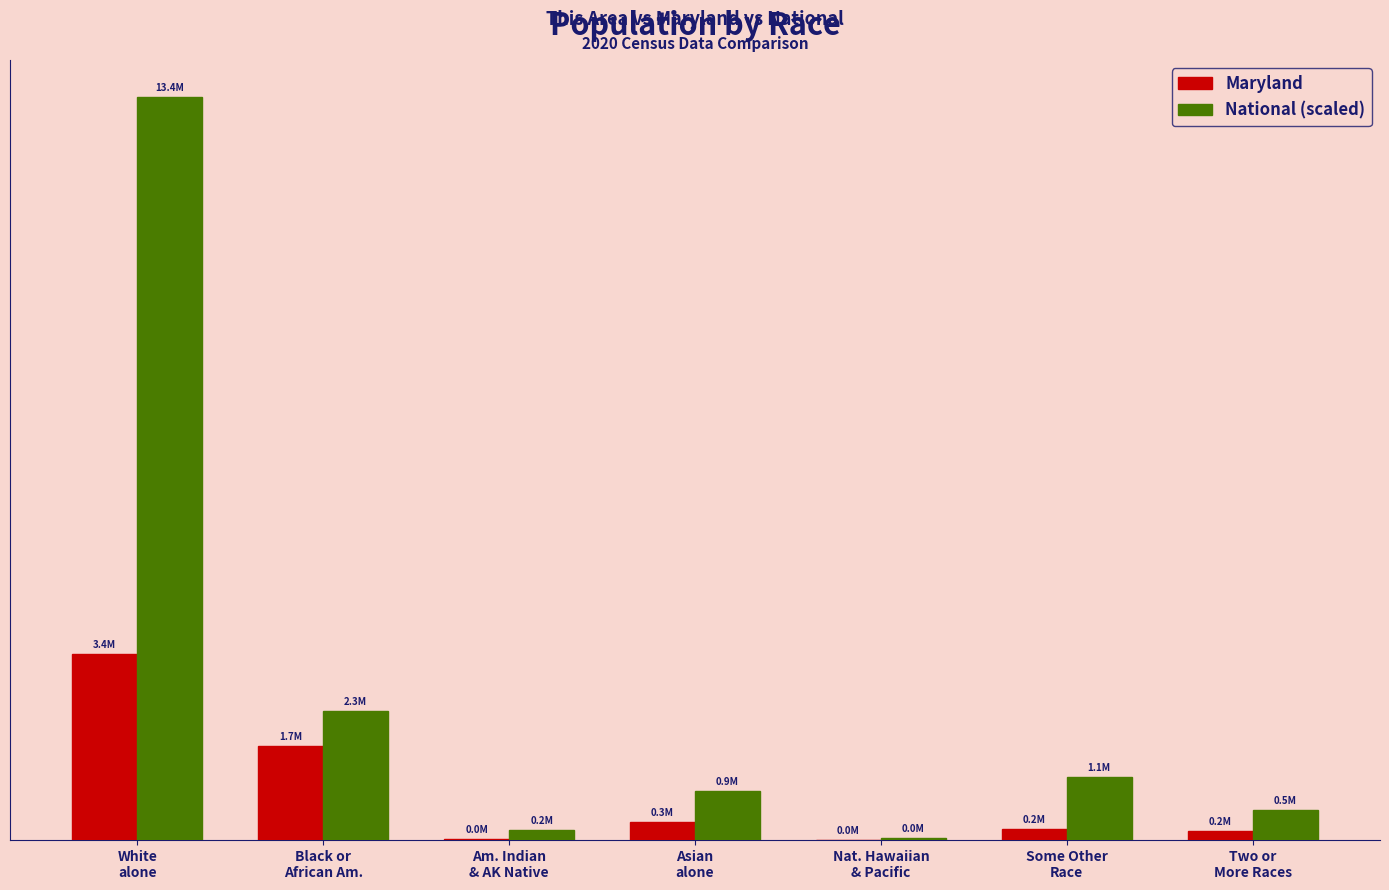

Reading left to right, list all the values displayed in this chart.

Maryland: 3359284.0	1700298.0	20420.0	318853.0	3157.0	206832.0	164708.0
National (scaled): 13413195.9	2335759.1	175934.9	880455.1	32400.8	1146442.1	540544.4